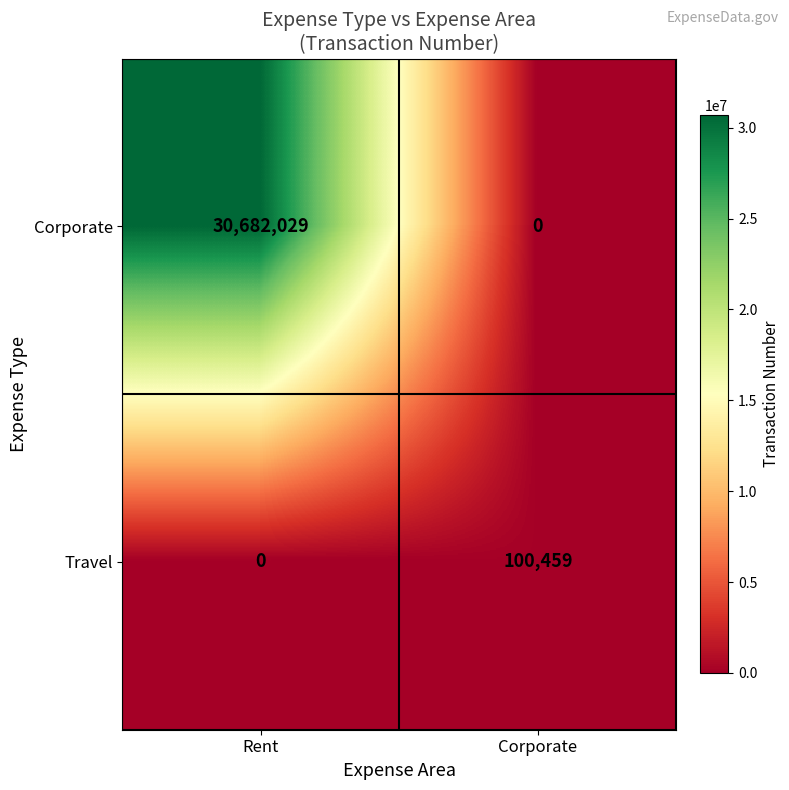

What is the sum of the Travel values at Rent and Corporate?

100459